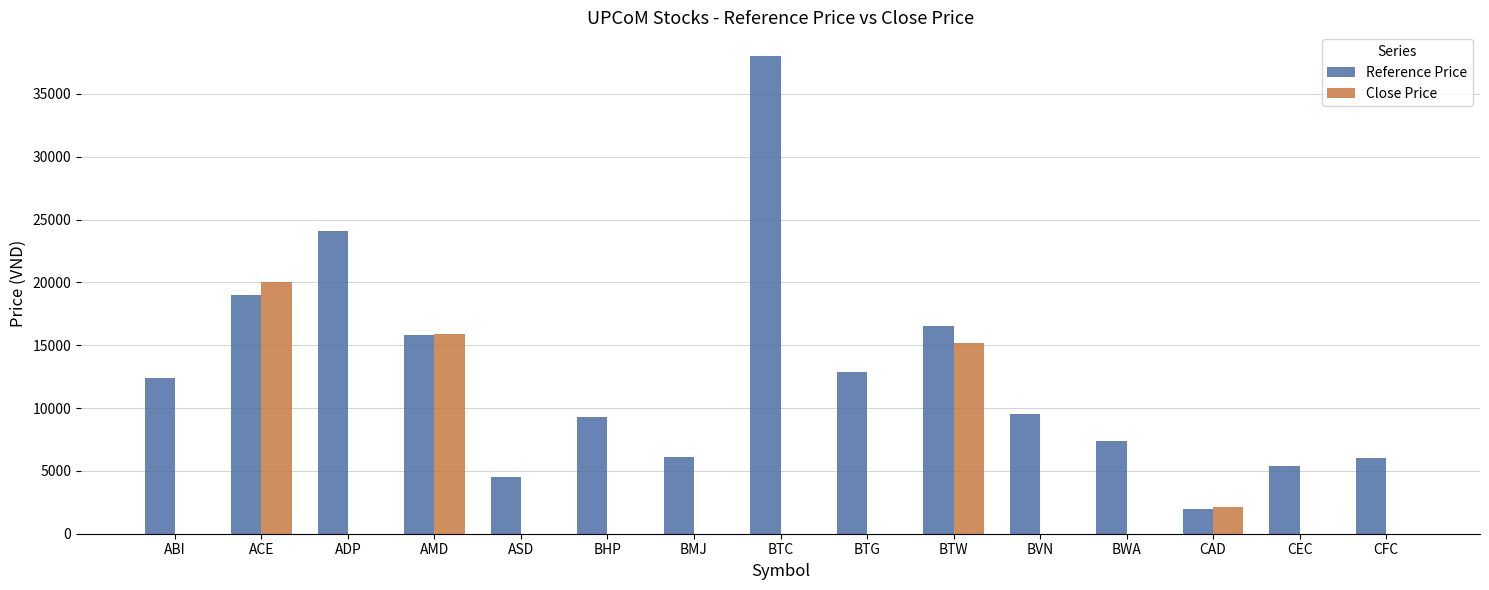

How many series are shown in this chart?

2